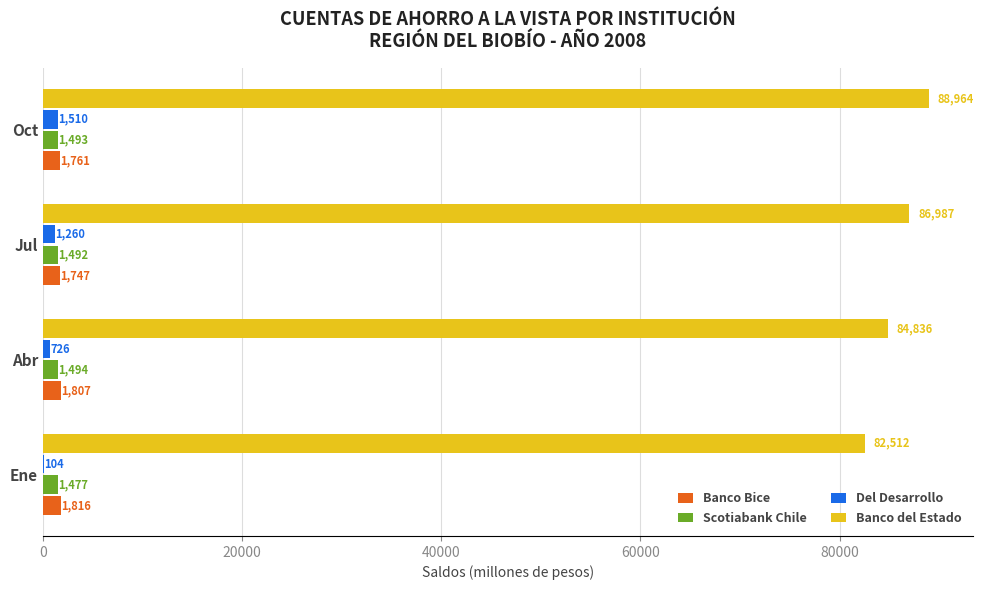

Between Ene and Oct, which series saw the biggest shift?

Banco del Estado